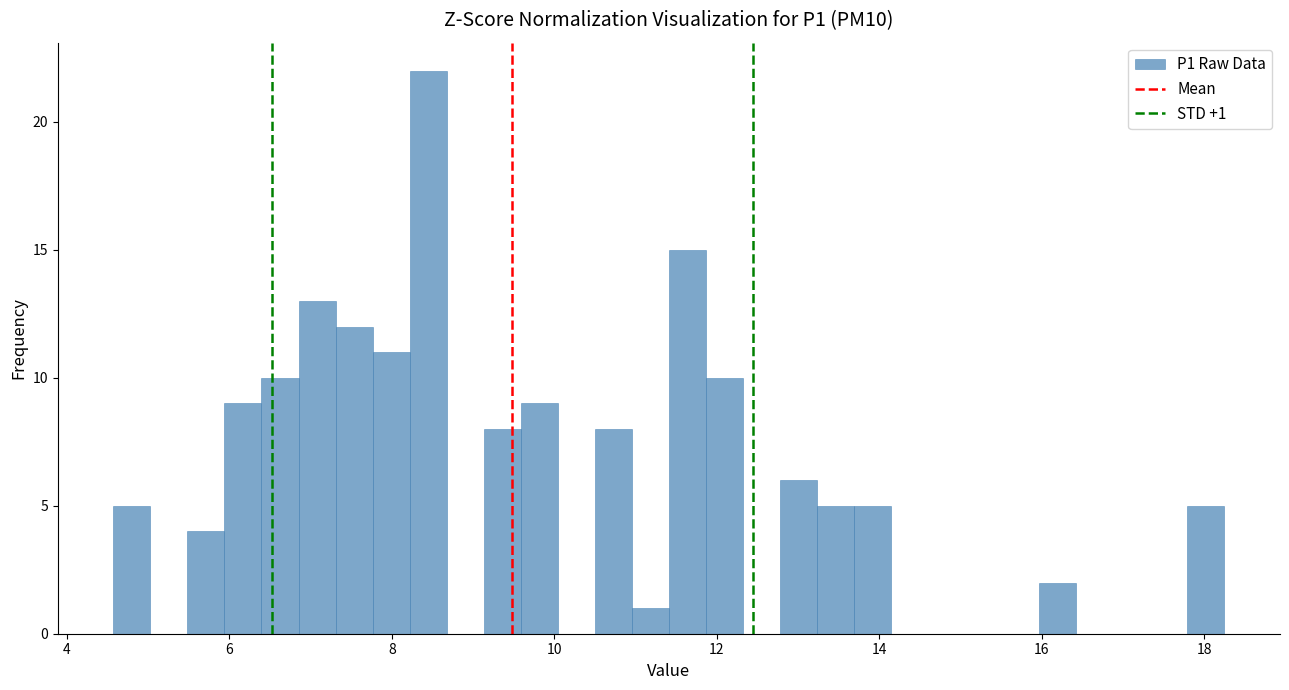

Read against the x-axis, roughly where is the centre of the tallest bar?

8.4